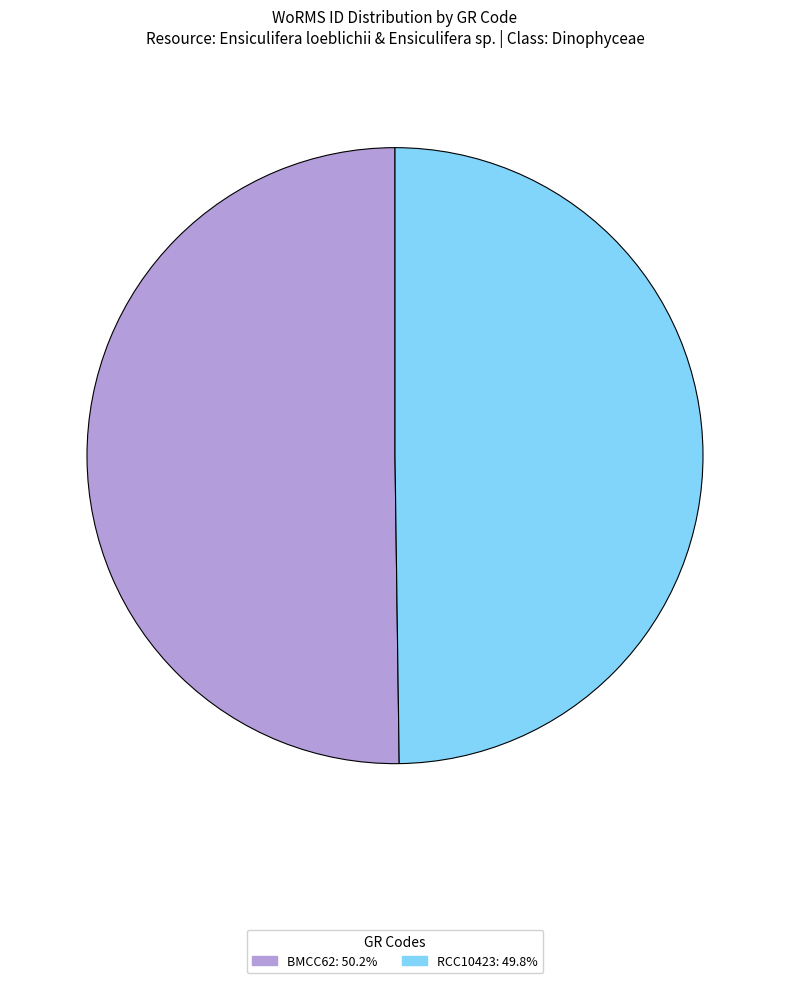

Do RCC10423: 49.8% and BMCC62: 50.2% together represent more than half of the pie?

Yes